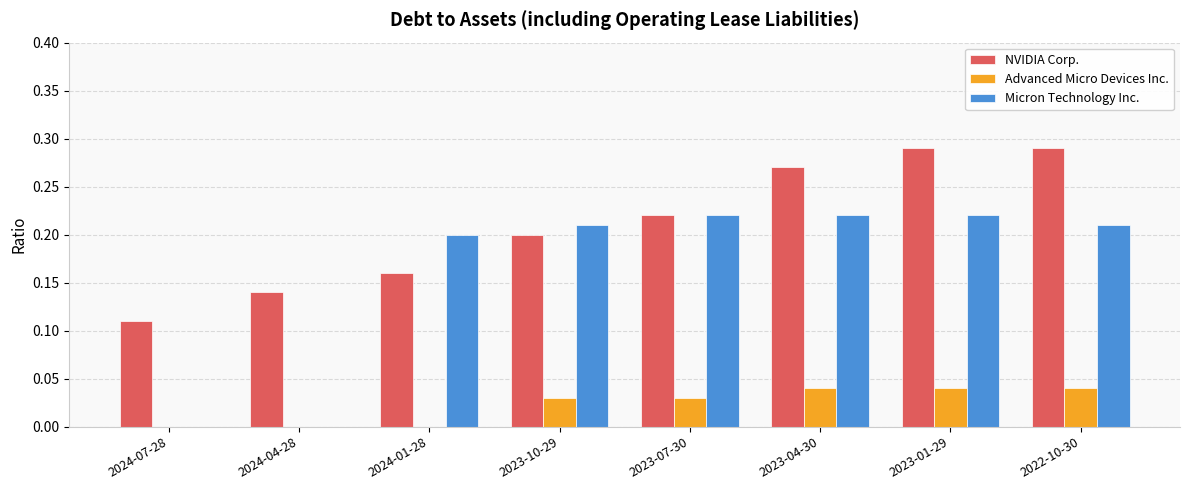

How many distinct data groups are displayed?

3